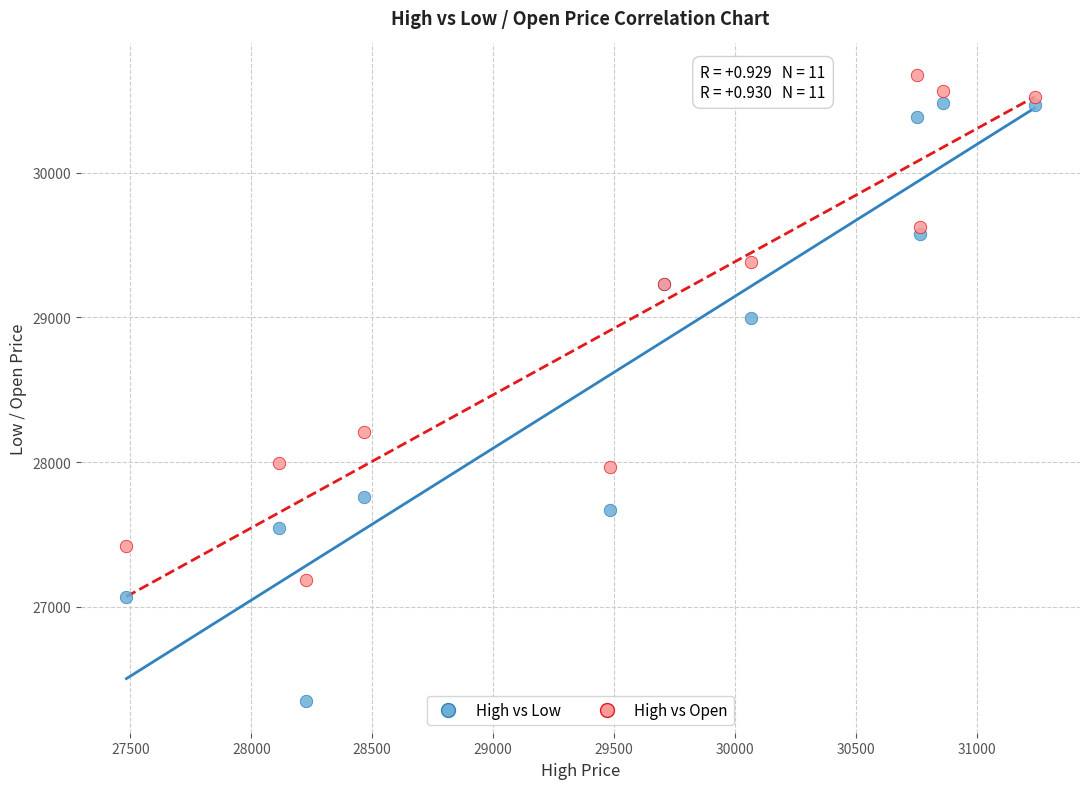

In the High vs Open series, what Y value is closest to 28930?

29233.7